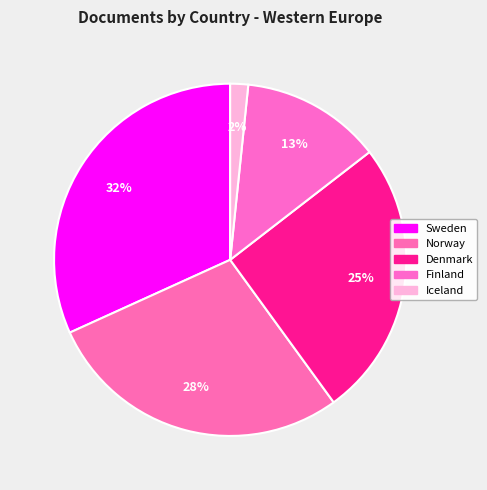

Is it true that Denmark is 18% of the pie?

False